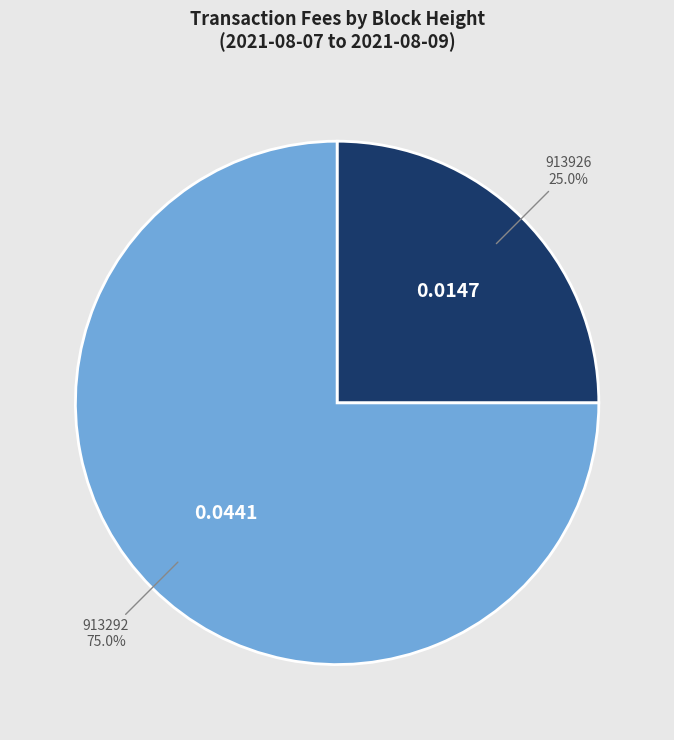

What portion of the pie excludes 913926?

75.0%